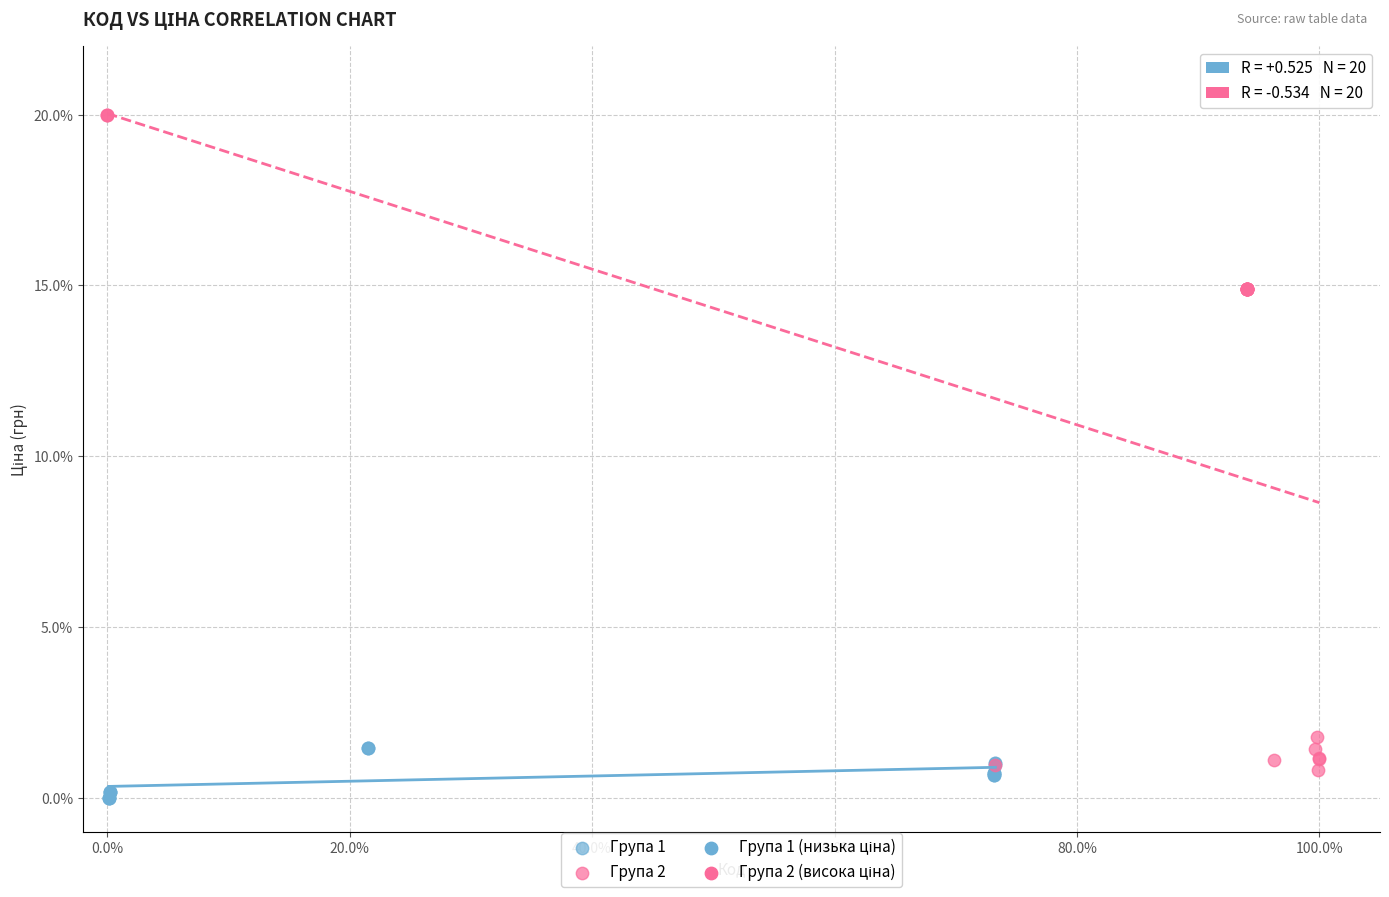

Which series reaches the maximum Y coordinate?

Група 2